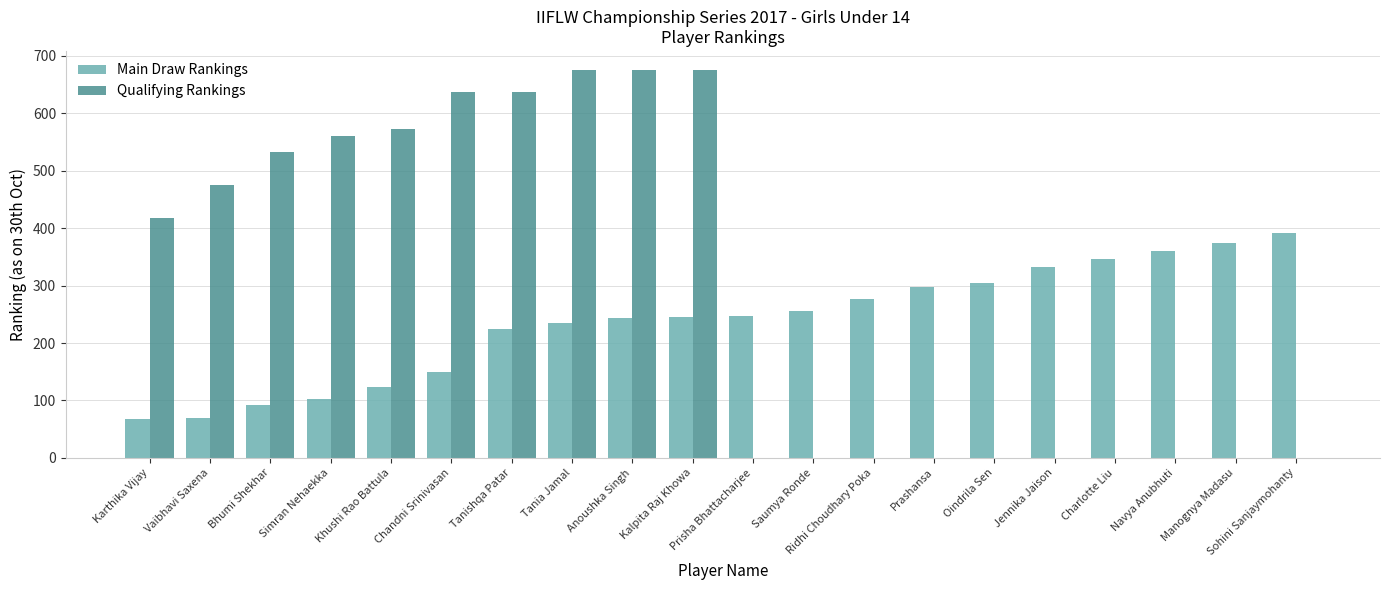

What value does the Main Draw Rankings series have at Ridhi Choudhary Poka?

277